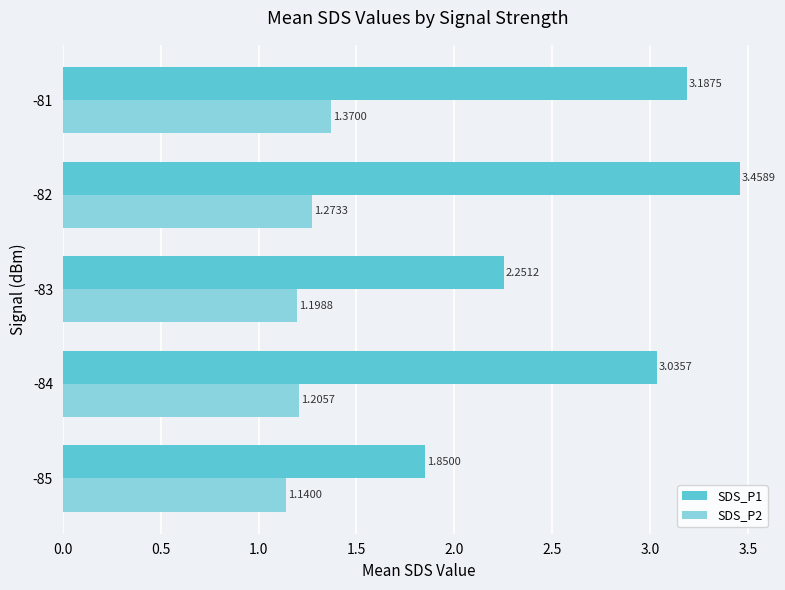

Between -85 and -82, which series saw the biggest shift?

SDS_P1